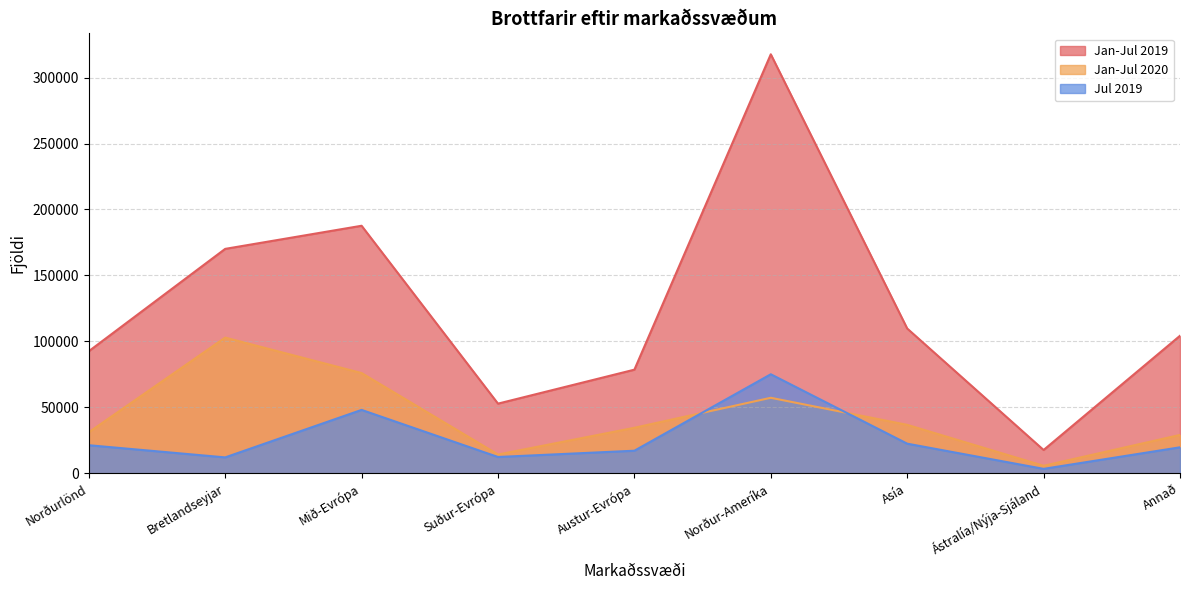

True or false: Jan-Jul 2020 and Jan-Jul 2019 cross at least once.

False